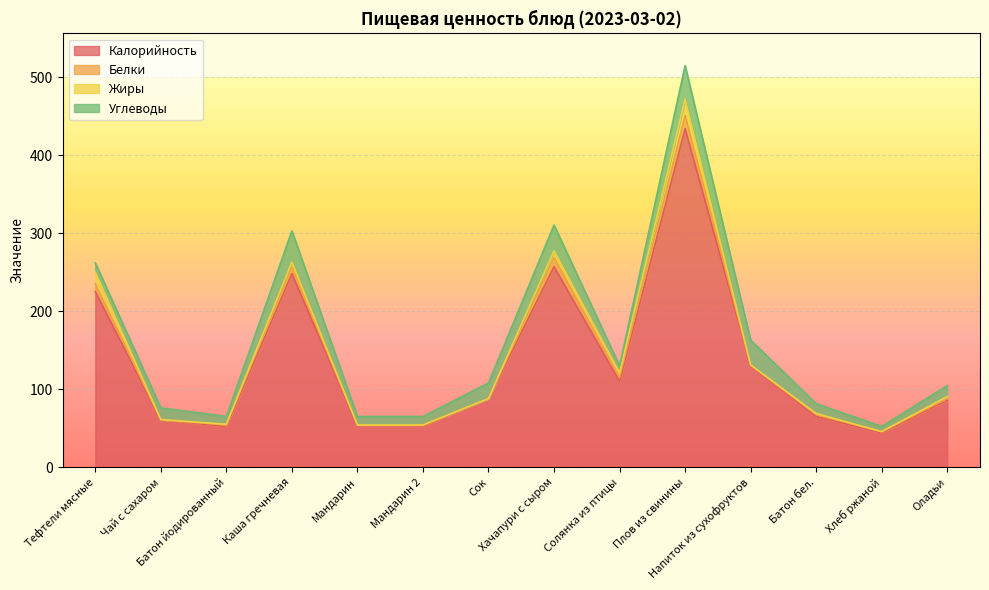

What are all the series names shown in the legend?

Калорийность, Белки, Жиры, Углеводы